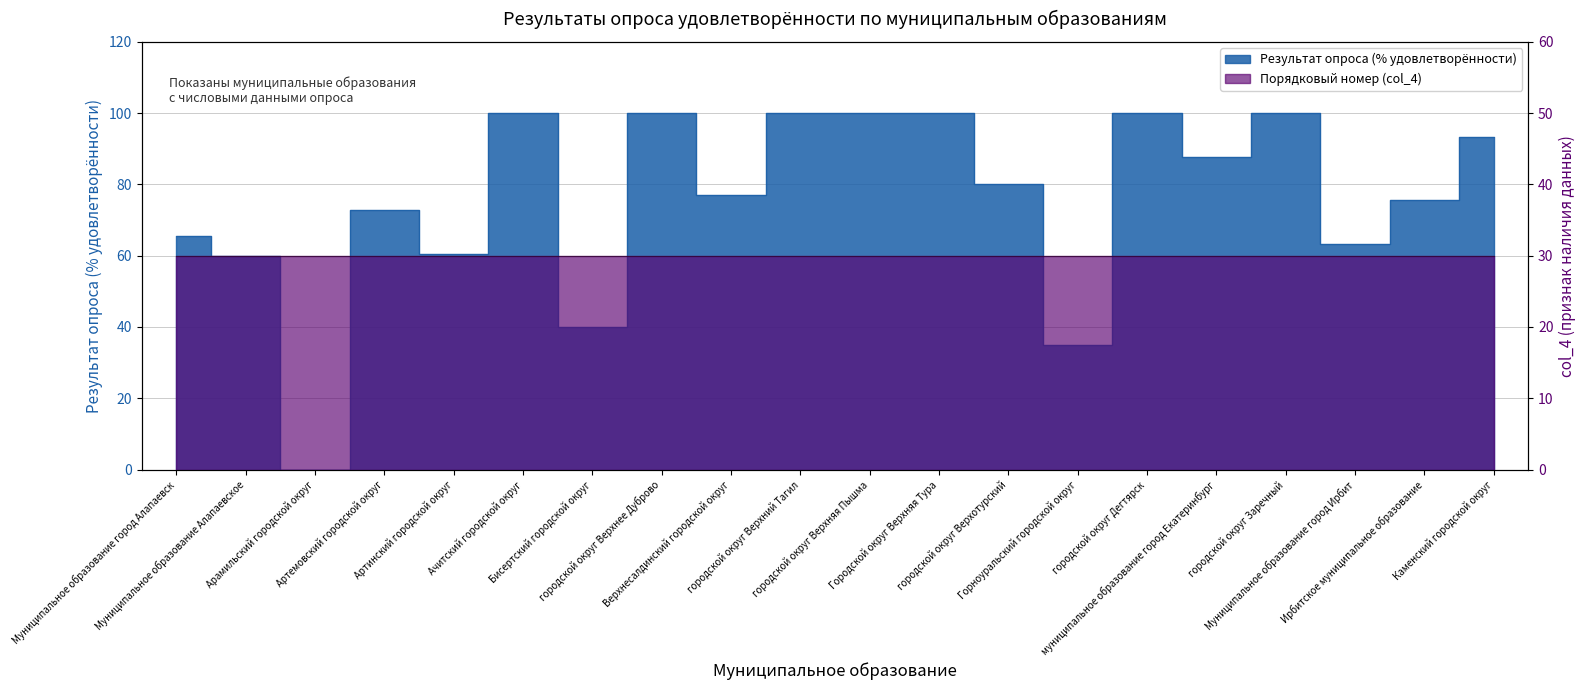

What is the greatest value displayed?

100.0